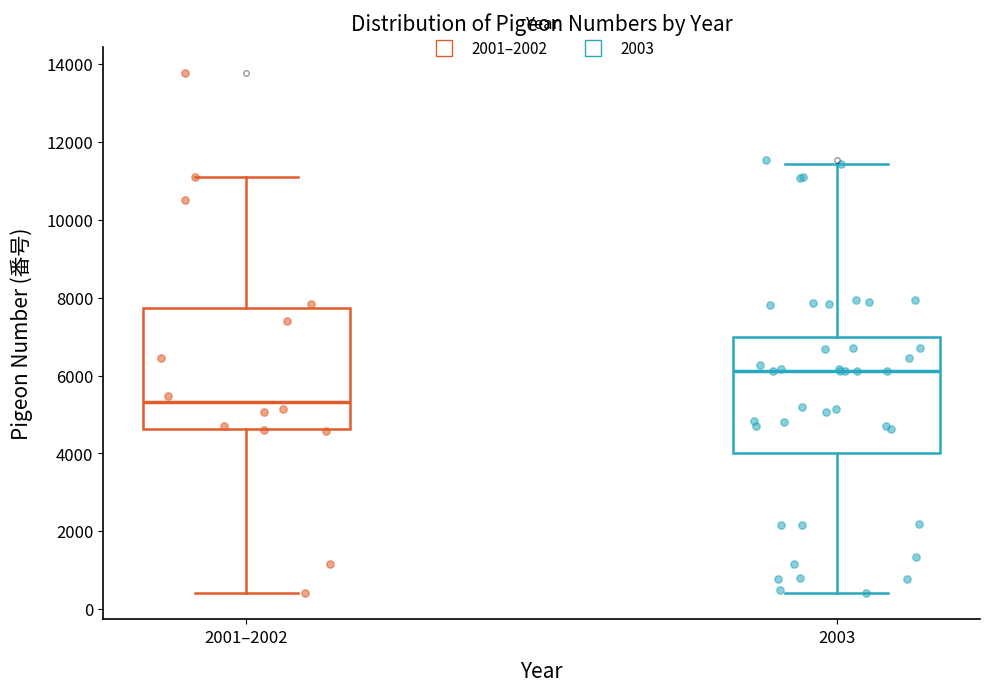

Reading left to right, read every box against the y-axis: the position of its median line, the range the box covers, and the ends of its whiskers. The values are not printed on the chart, so give them approximately, as read against the axis.

2001–2002: median 5400, box 4600 to 7800, whiskers 400 to 11200
2003: median 6200, box 4000 to 7000, whiskers 400 to 11400